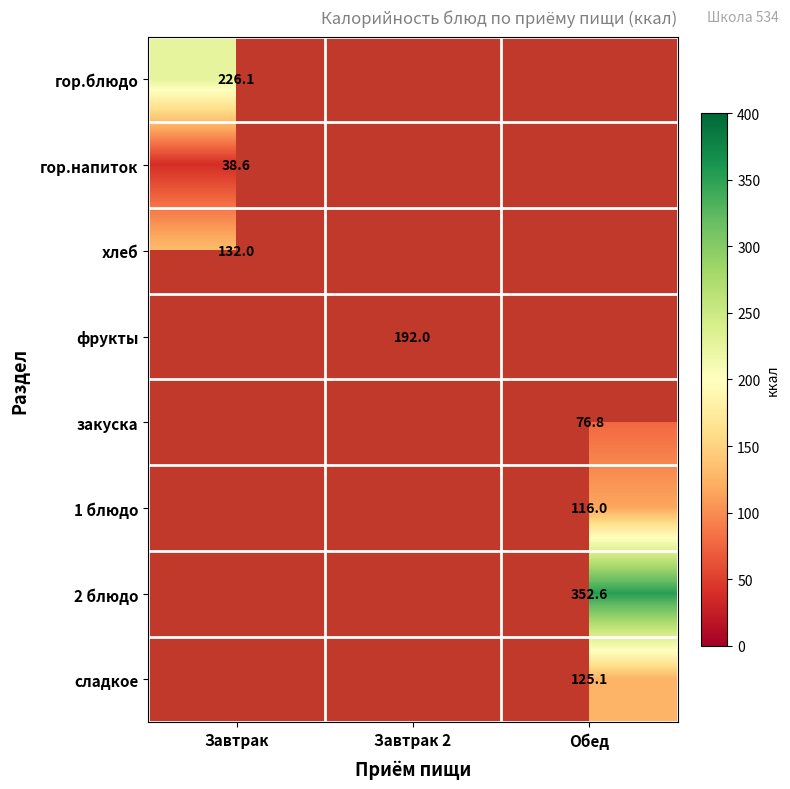

Which label corresponds to the smallest value in the chart?

Завтрак